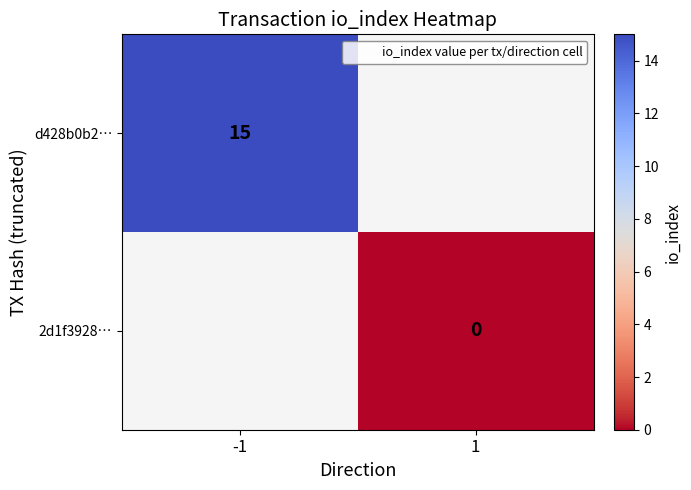

The d428b0b2… series shows 4 at -1. True or false?

False